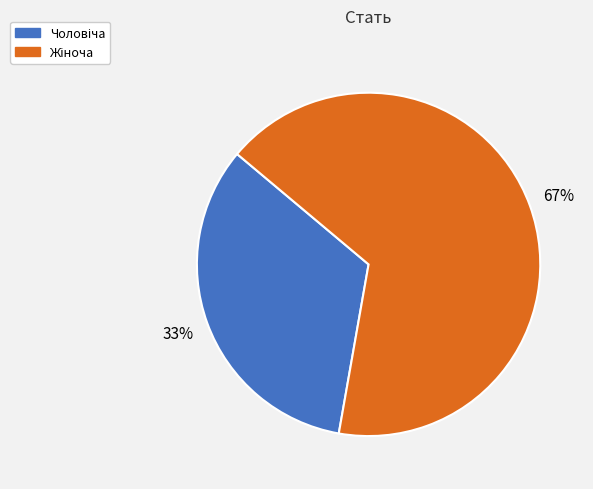

Is there a majority slice in this chart?

Yes